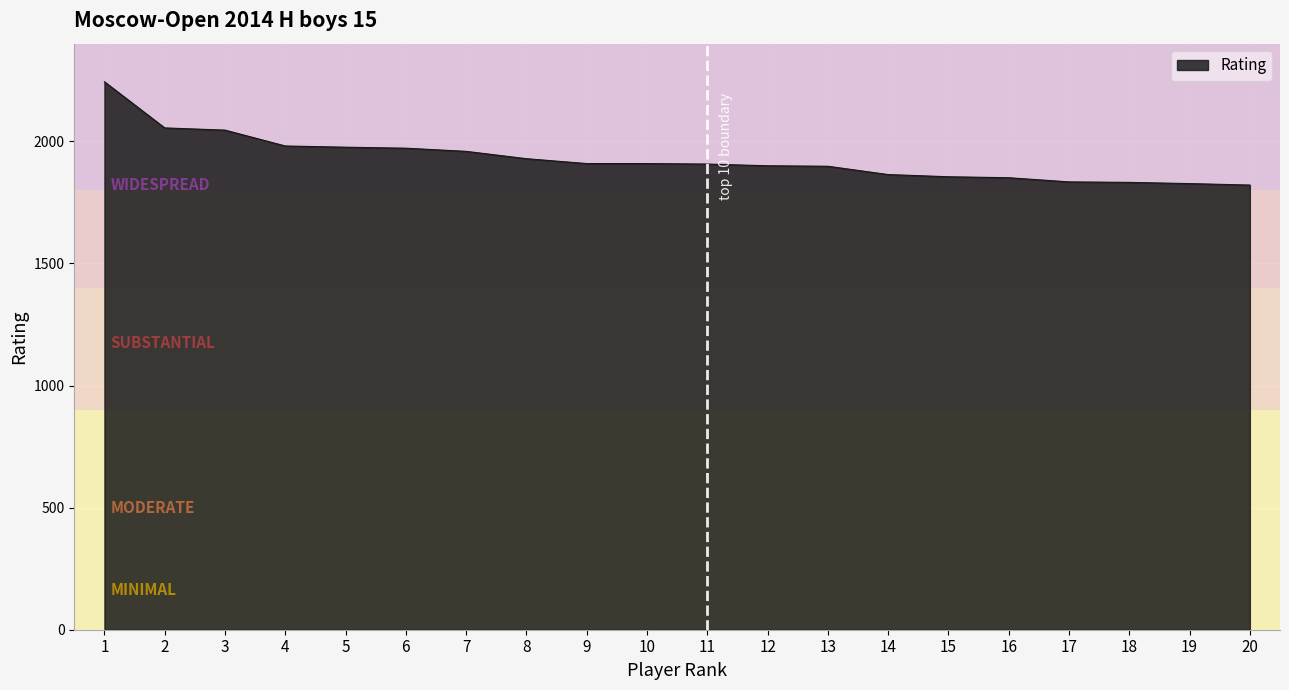

What is the change in value from 1 to 11?

-337